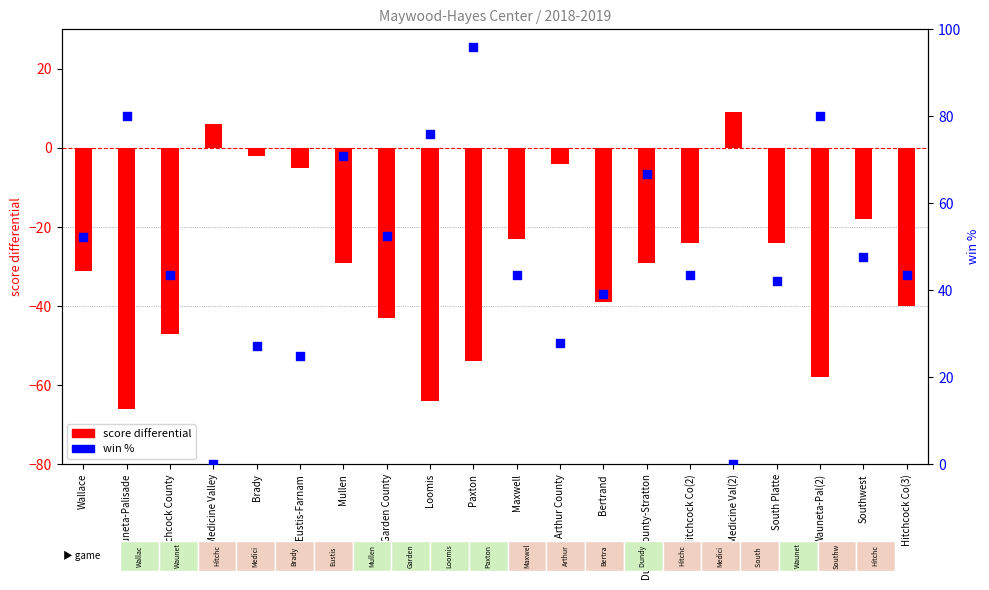

Is the value of win % at Arthur County greater than the value of score differential at Bertrand?

Yes